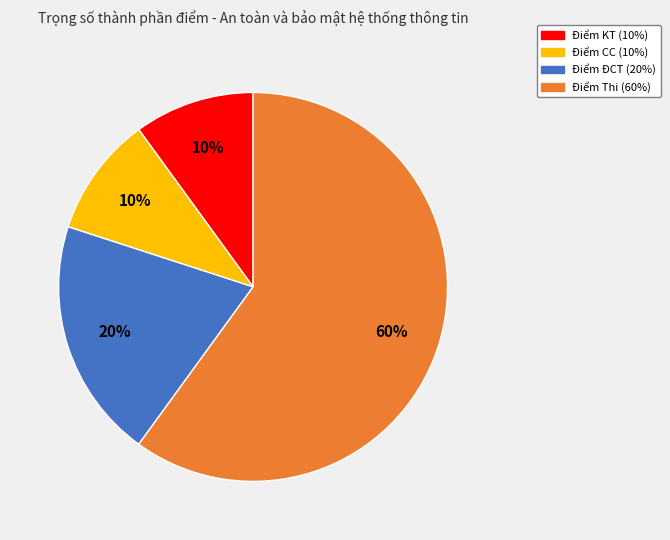

To the nearest percent, what is the average slice percentage?

25%